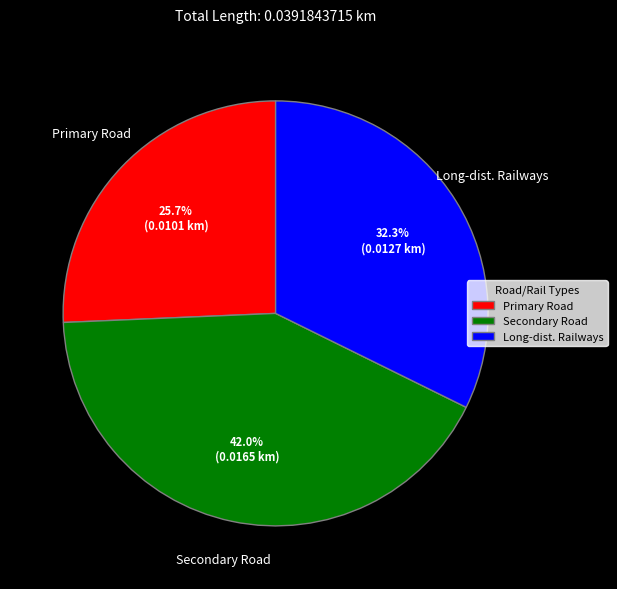

How much of the chart is everything except Primary Road?

74.3%